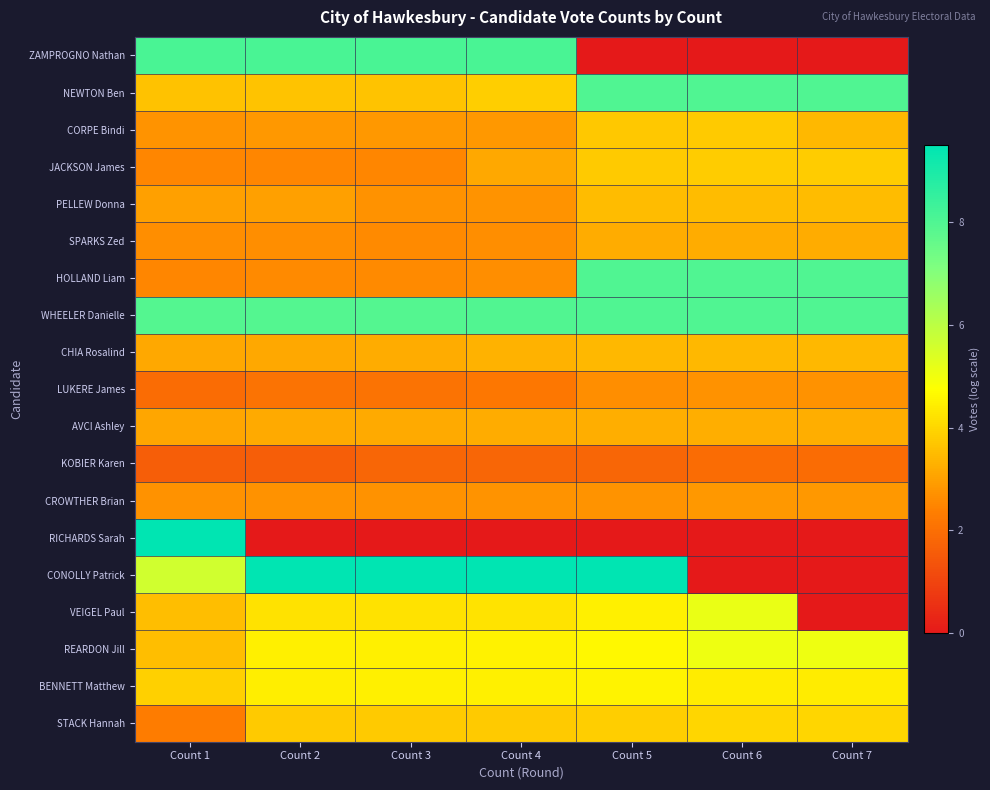

At how many categories does at least one series exceed 8?

5